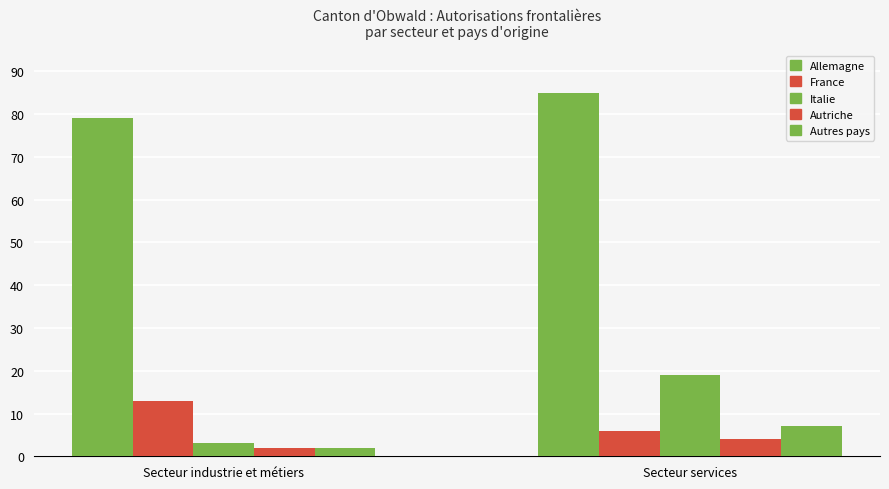

How many categories are shown in the chart?

2